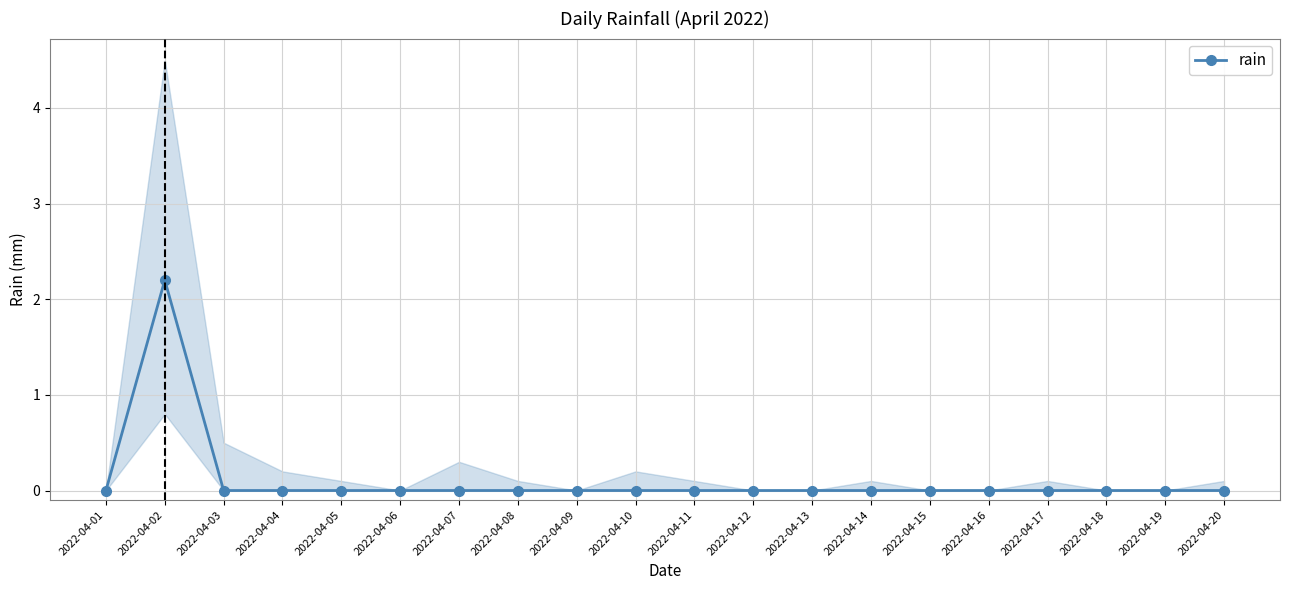

True or false: the data shows 0.9 at 2022-04-01.

False